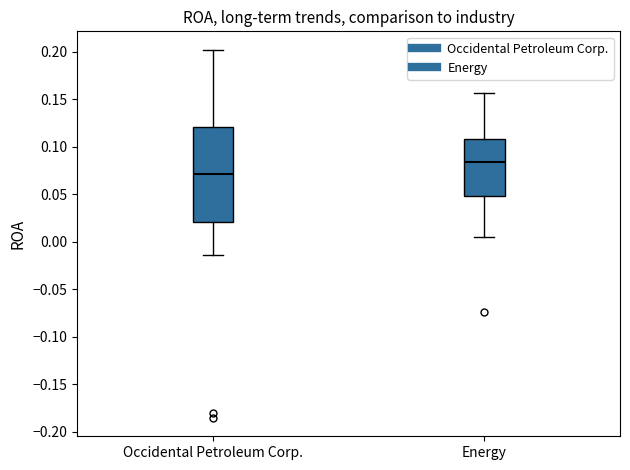

Which box's median line is the lowest?

Occidental Petroleum Corp.